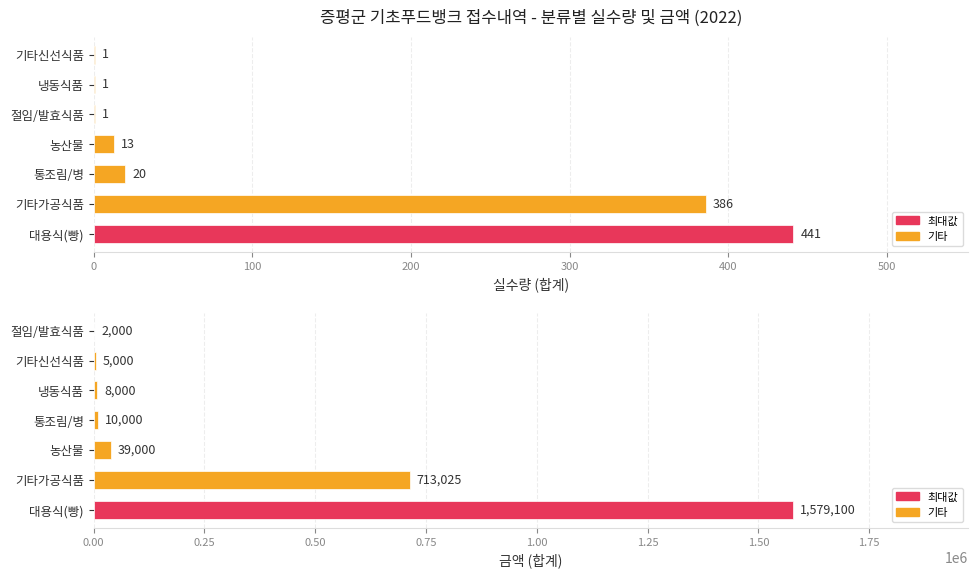

Reading left to right, extract all data points from this chart.

실수량 (합계): 441	386	20	13	1	1	1
금액 (합계): 1579100	713025	39000	10000	8000	5000	2000